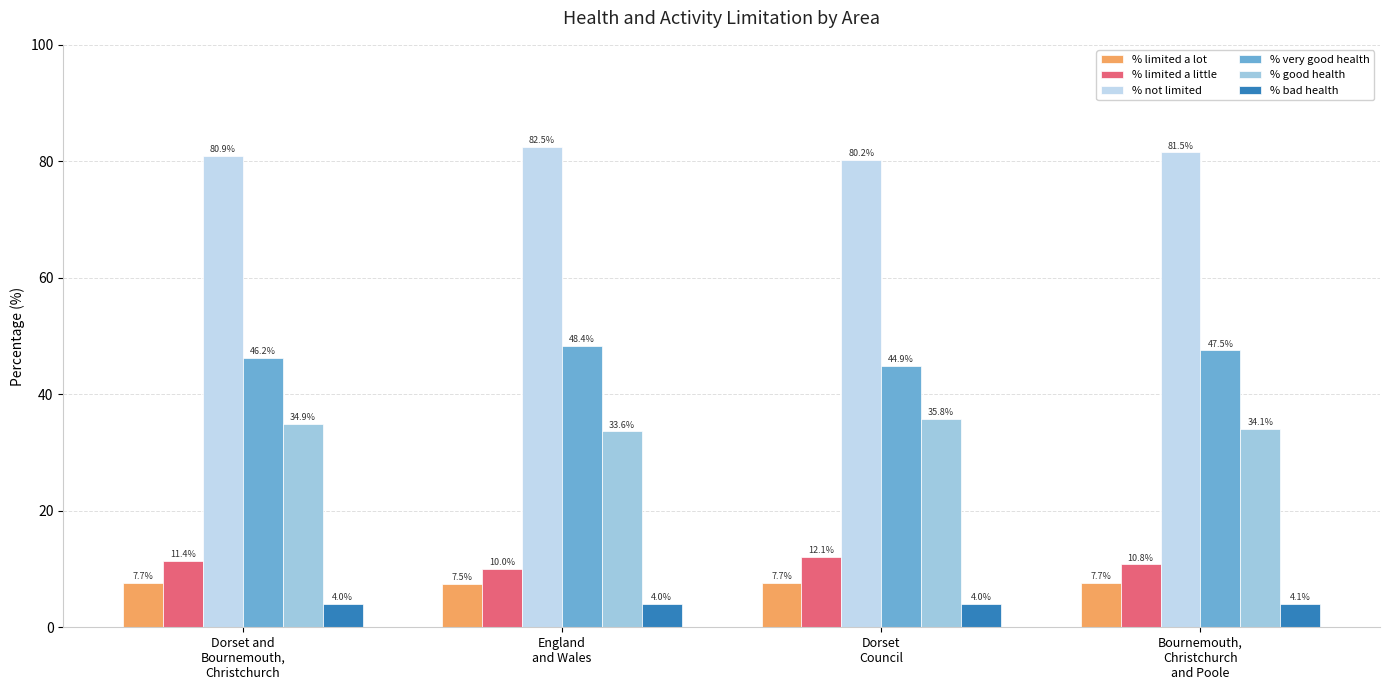

Reading right to left, what are all the values shown in this chart?

% limited a lot: 7.7	7.7	7.5	7.7
% limited a little: 10.8	12.1	10.0	11.4
% not limited: 81.5	80.2	82.5	80.9
% very good health: 47.5	44.9	48.4	46.2
% good health: 34.1	35.8	33.6	34.9
% bad health: 4.1	4.0	4.0	4.0